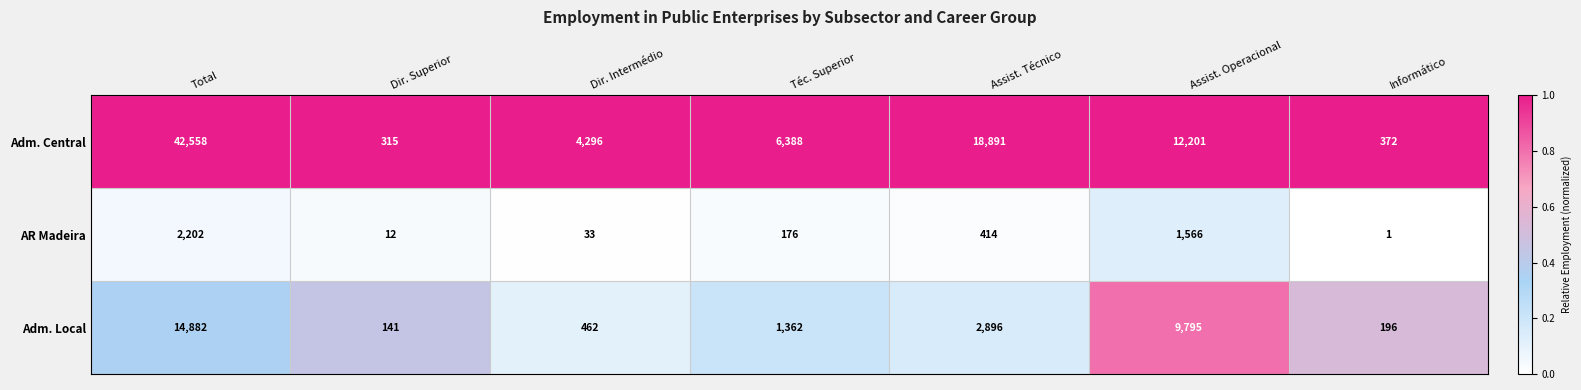

Rank the series by their maximum value, from lowest to highest.

AR Madeira, Adm. Local, Adm. Central